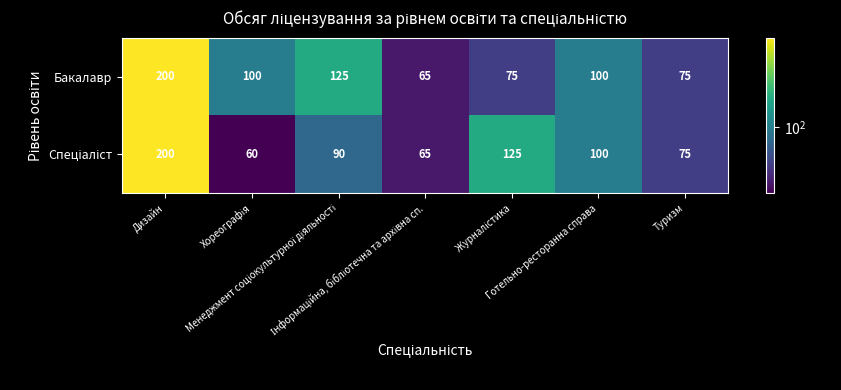

Which series has the largest total across all categories?

Бакалавр